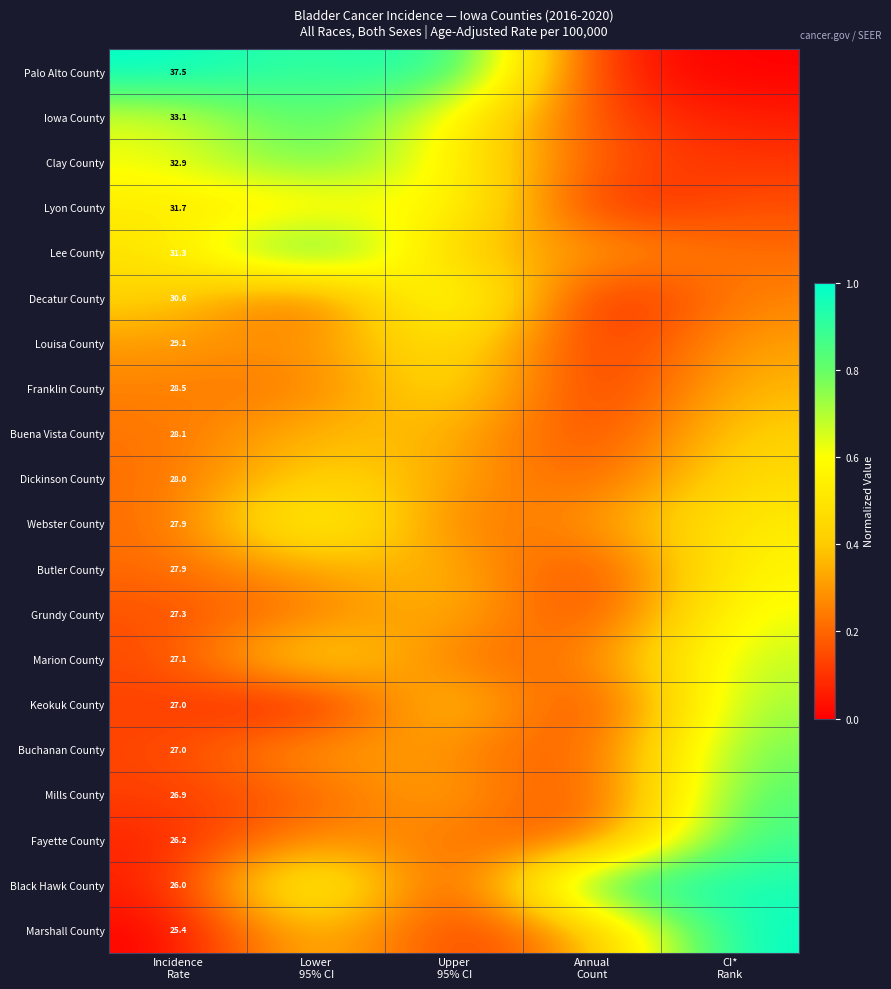

What is the total value across all series at Lower
95% CI?

9.3